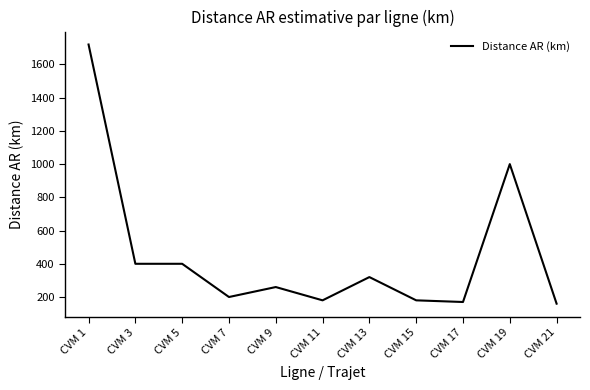

What is the difference between the values at CVM 3 and CVM 21?

240